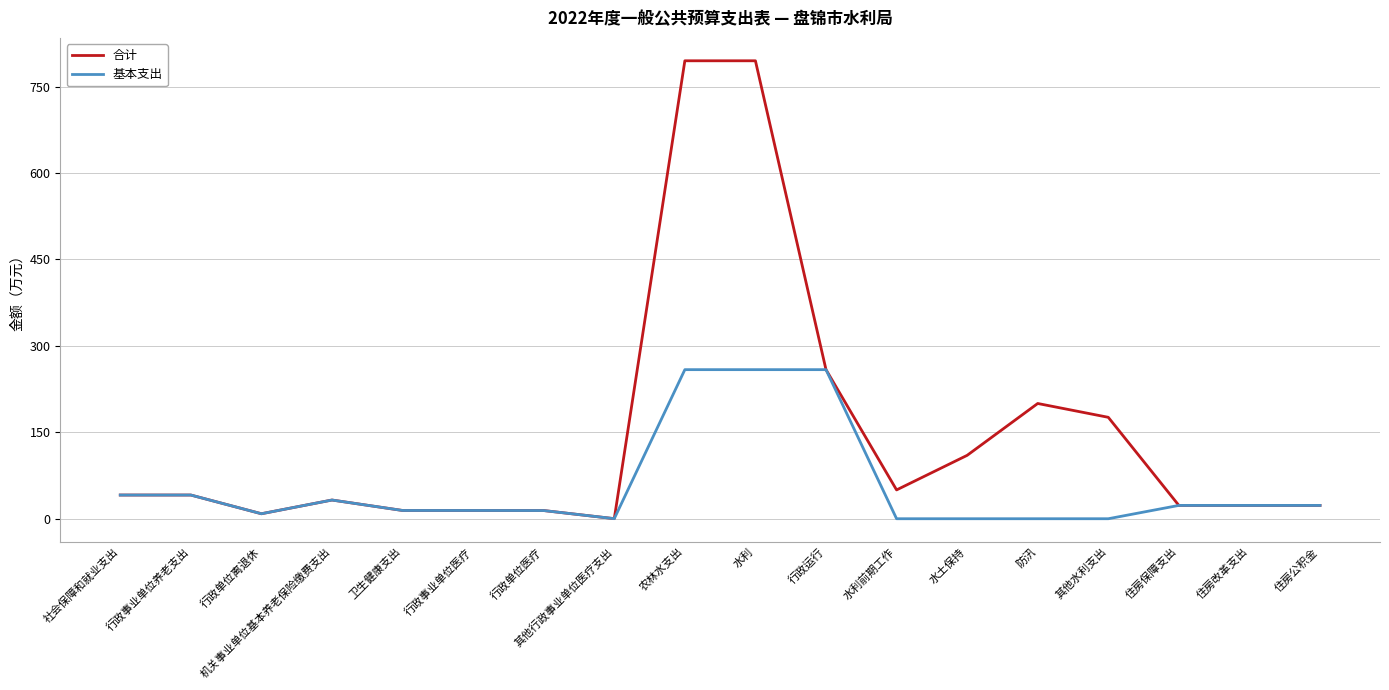

What is the approximate value of 基本支出 at 农林水支出?

258.7